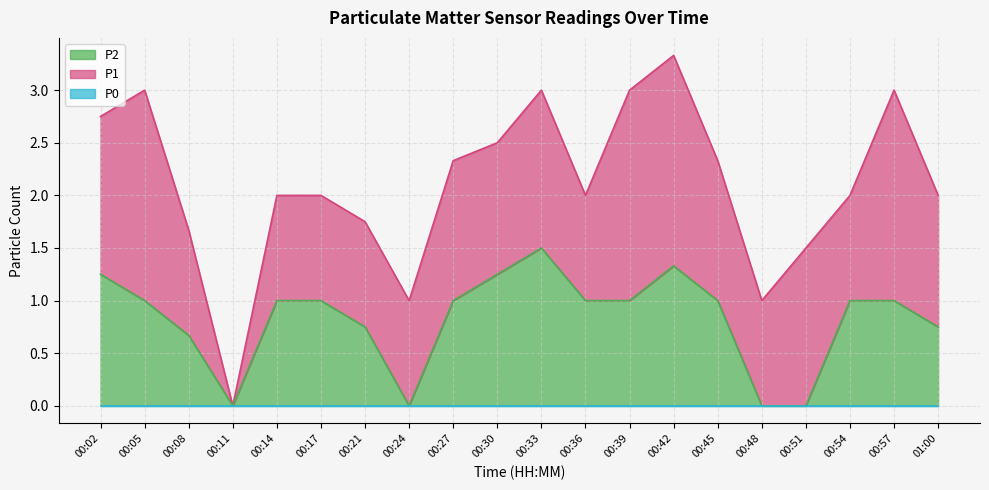

The P2 series shows 1.2 at 00:30. True or false?

True